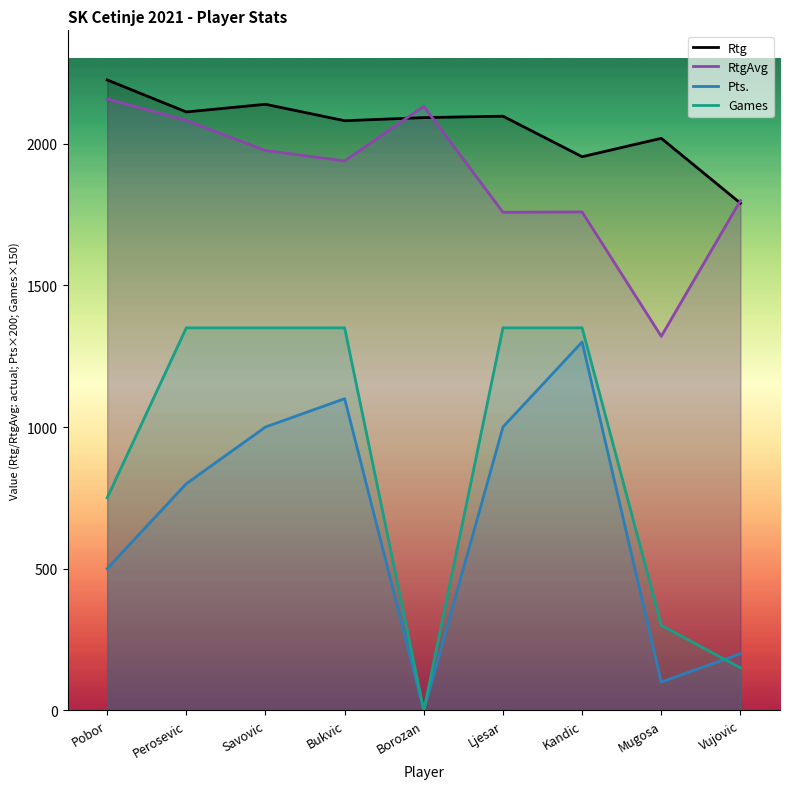

What is the maximum value shown in the chart?

2225